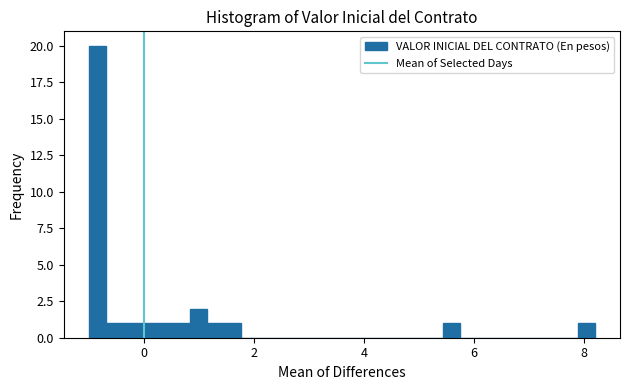

Read against the x-axis, roughly where is the centre of the tallest bar?

-0.8